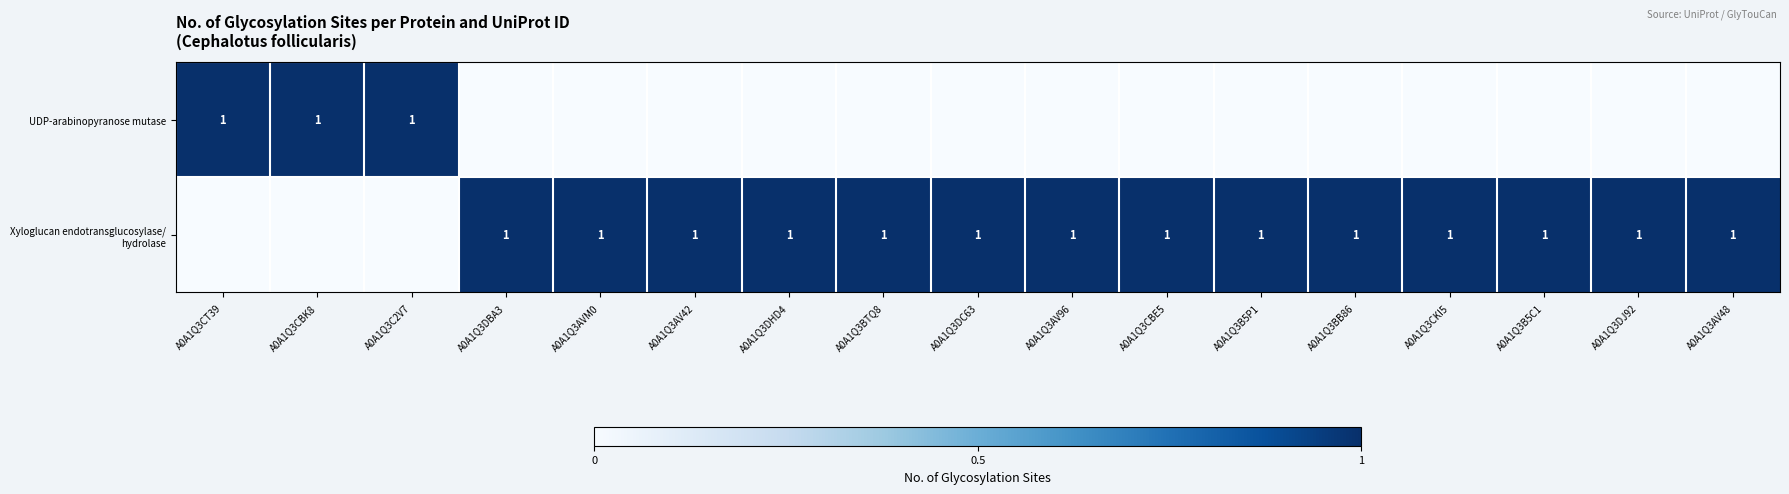

Is it true that UDP-arabinopyranose mutase equals 2 at A0A1Q3CBK8?

False